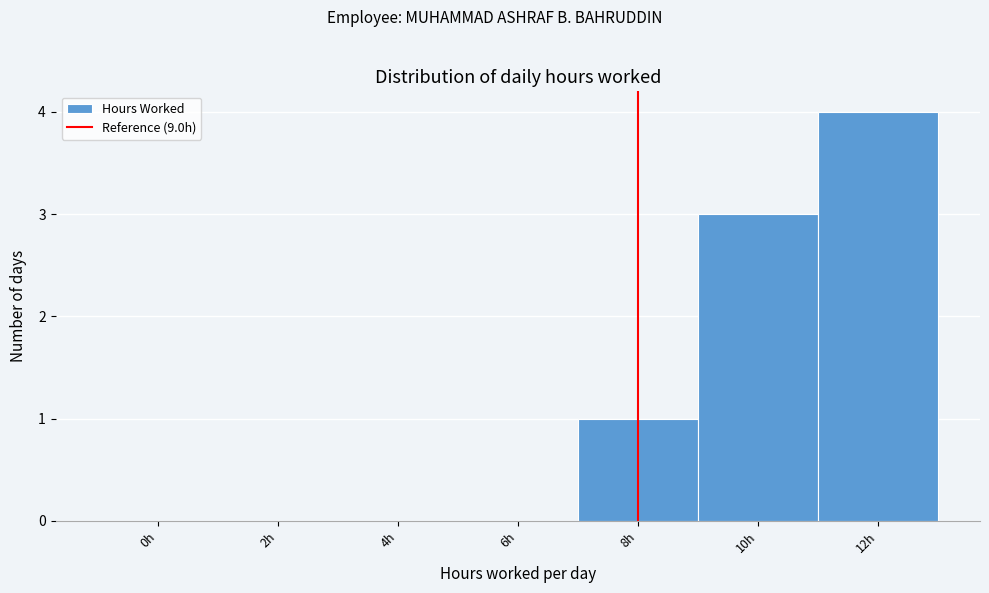

Reading right to left, list all the values displayed in this chart.

12h=4	10h=3	8h=1	6h=0	4h=0	2h=0	0h=0